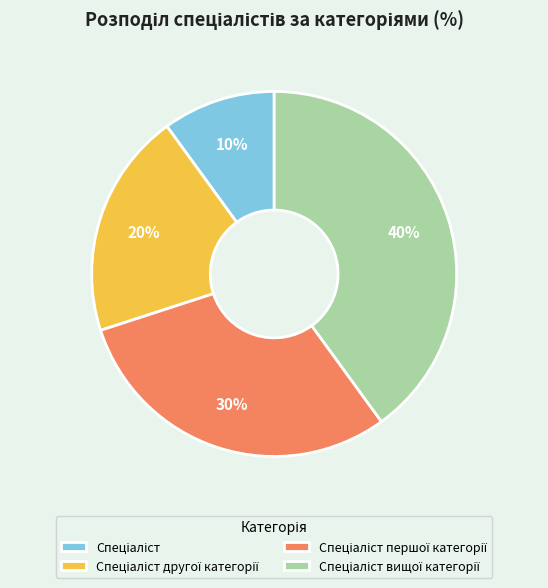

To the nearest percent, what is the difference between the largest and smallest slice percentages?

30%